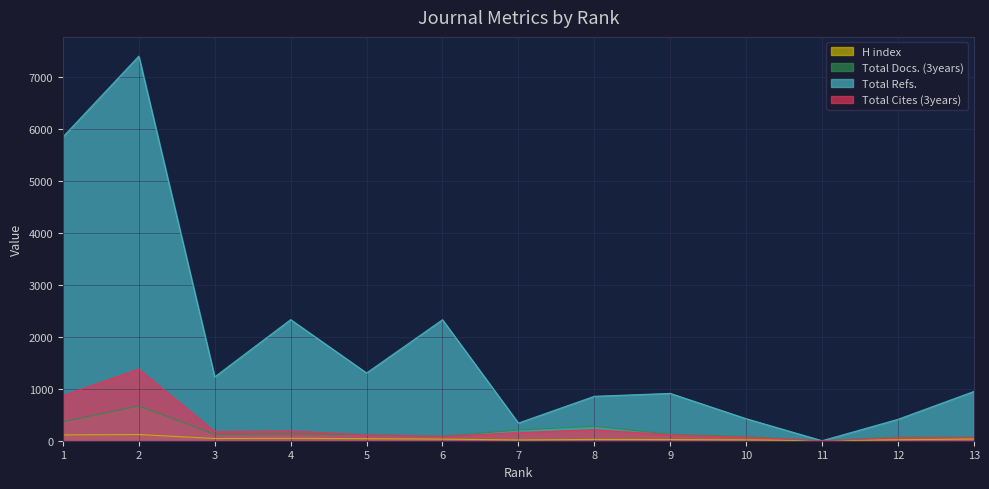

The value of Total Cites (3years) at 1 is 869. True or false?

True